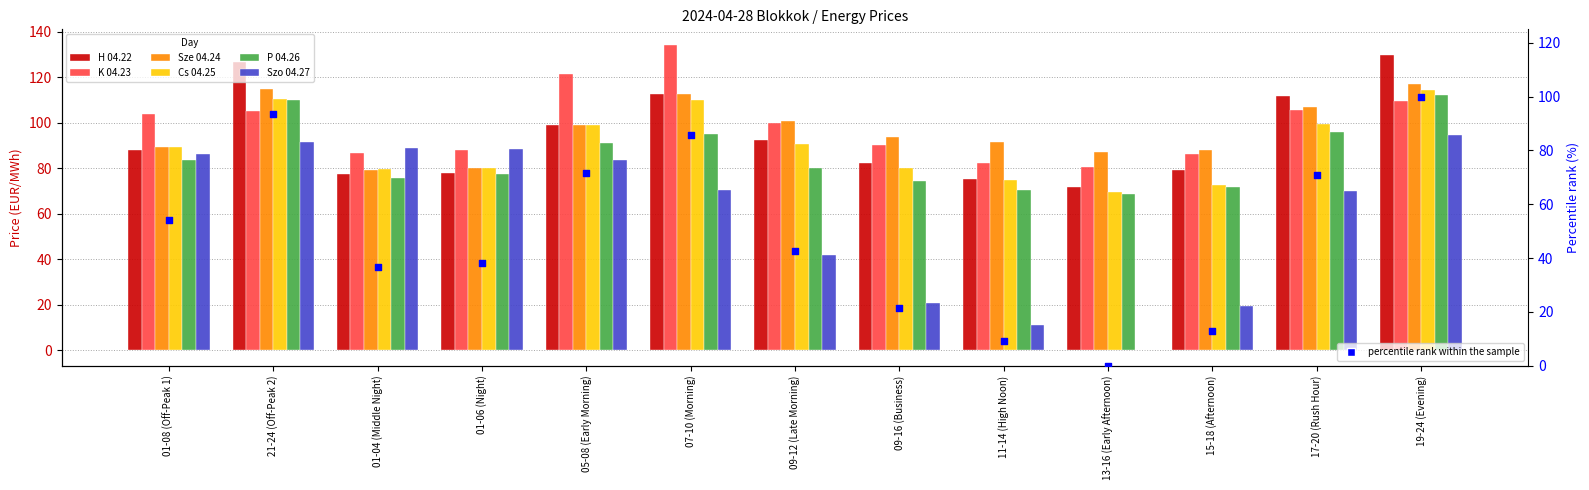

At how many categories does at least one series exceed 23?

13